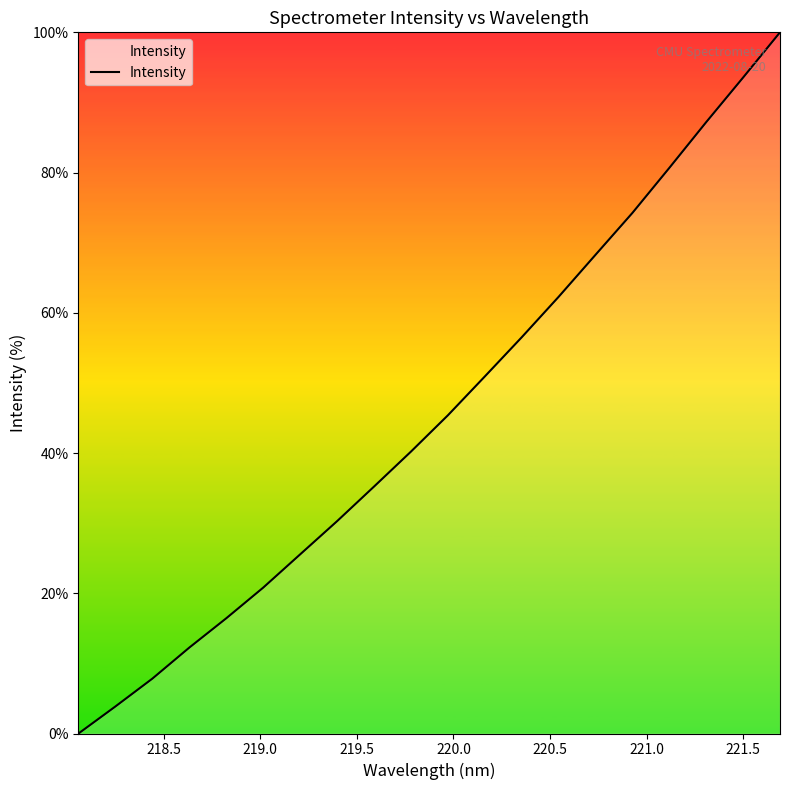

What is the greatest value displayed?

100.0